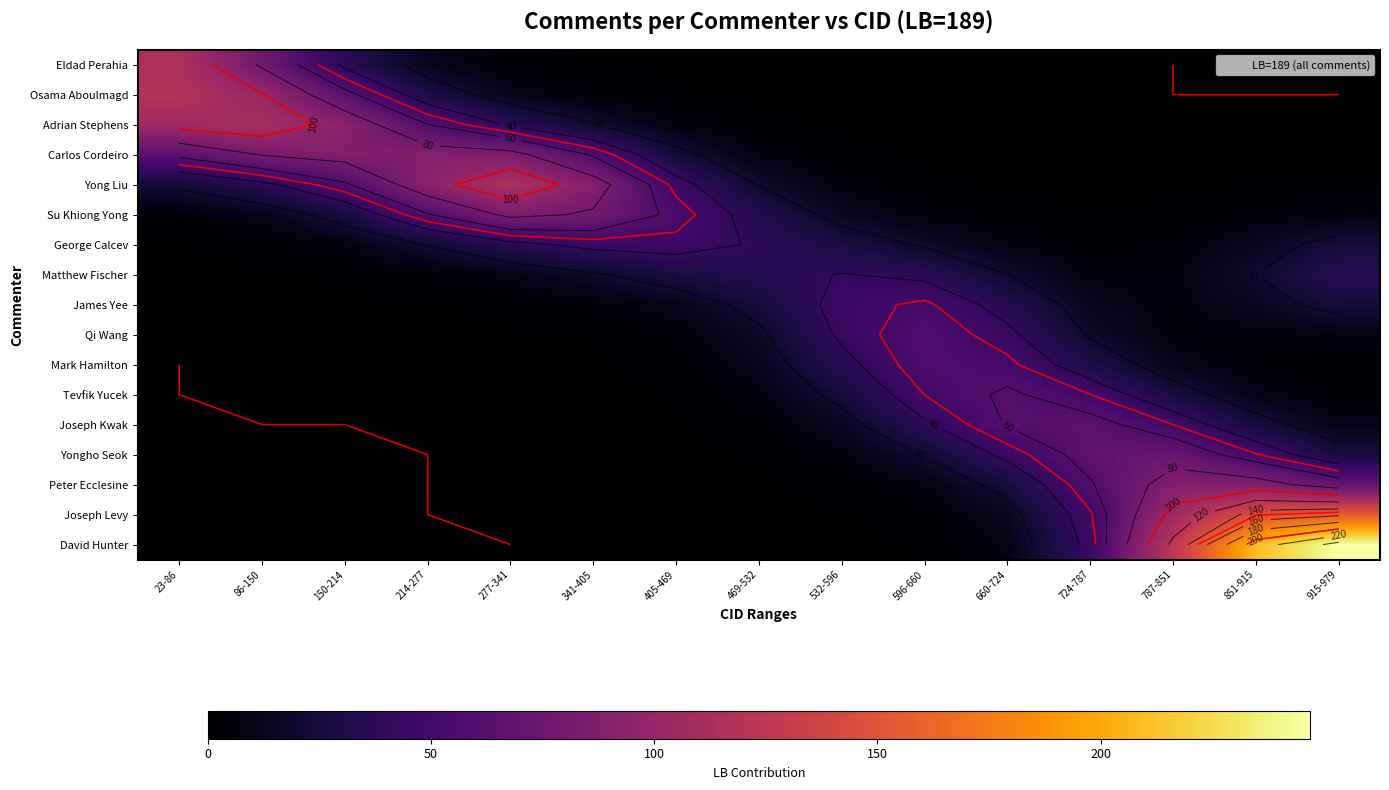

List the series in order of their peak value, lowest first.

Matthew Fischer, George Calcev, James Yee, Mark Hamilton, Qi Wang, Tevfik Yucek, Joseph Kwak, Yongho Seok, Su Khiong Yong, Carlos Cordeiro, Peter Ecclesine, Adrian Stephens, Eldad Perahia, Yong Liu, Osama Aboulmagd, Joseph Levy, David Hunter